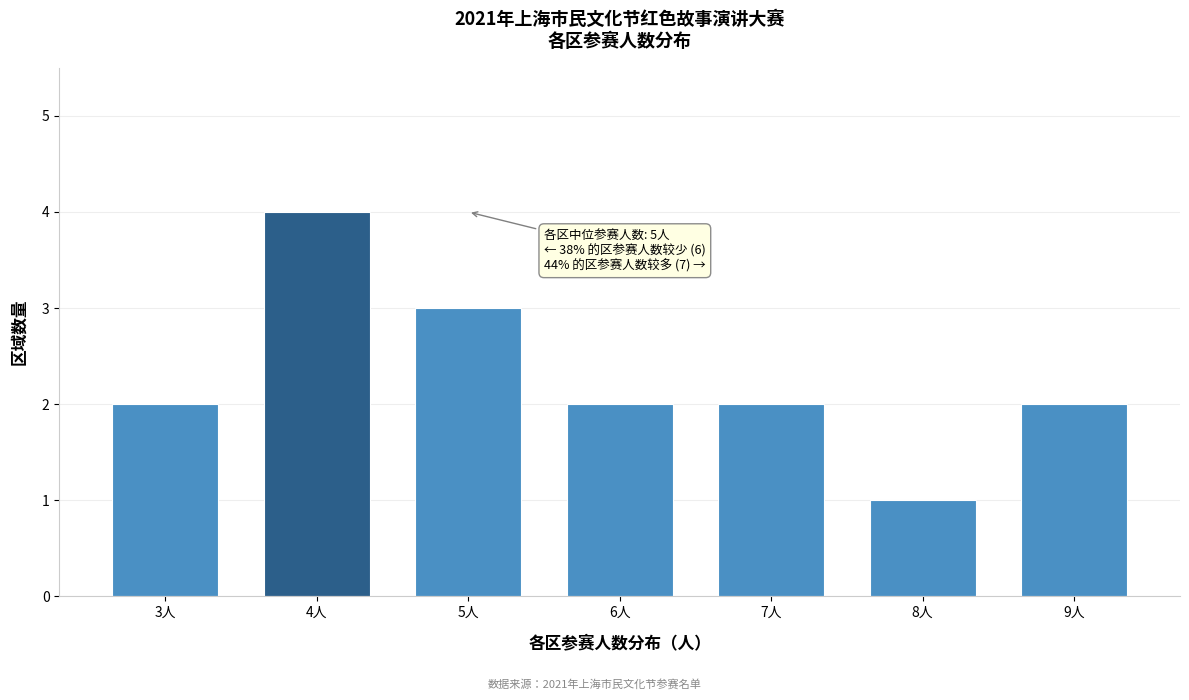

Reading left to right, list all the values displayed in this chart.

3人=2	4人=4	5人=3	6人=2	7人=2	8人=1	9人=2